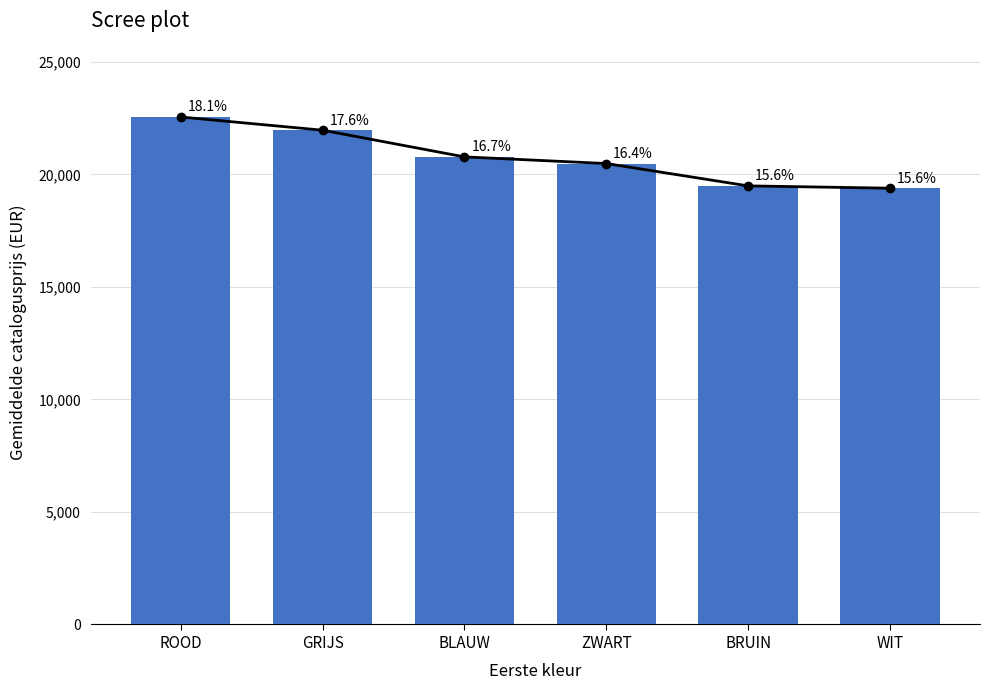

Rank the categories by value from highest to lowest.

ROOD, GRIJS, BLAUW, ZWART, BRUIN, WIT